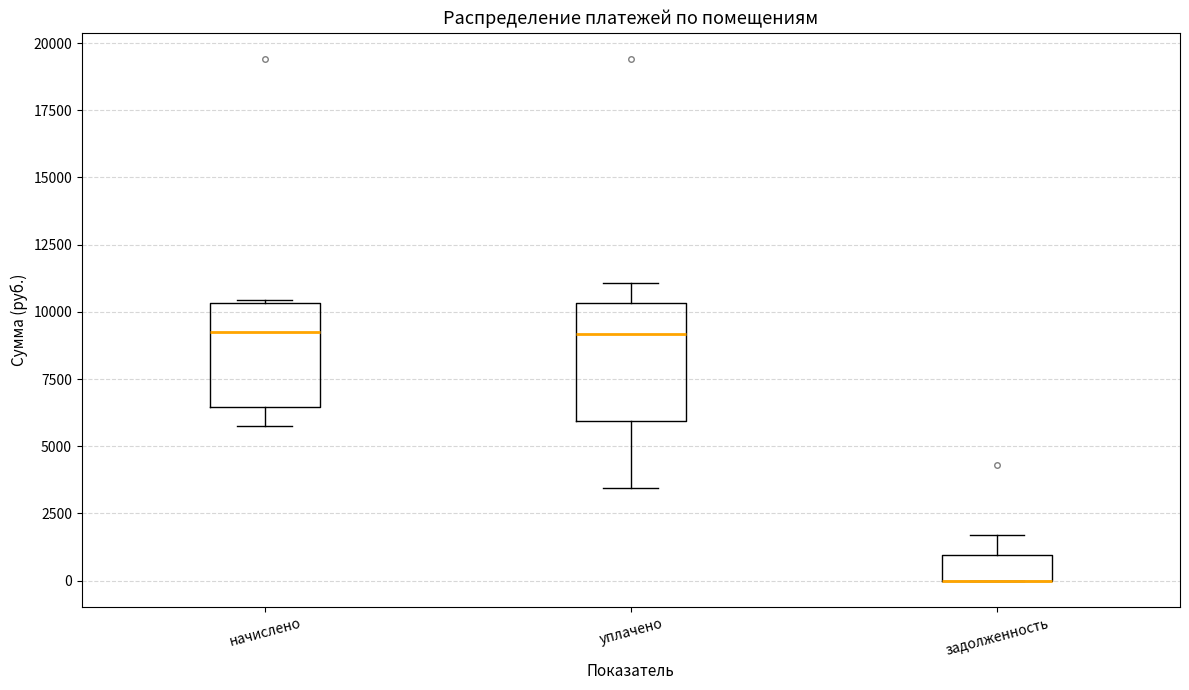

Where is the lower edge of the box for уплачено on the y-axis? The values are not printed on the chart, so give them approximately, as read against the axis.

6000